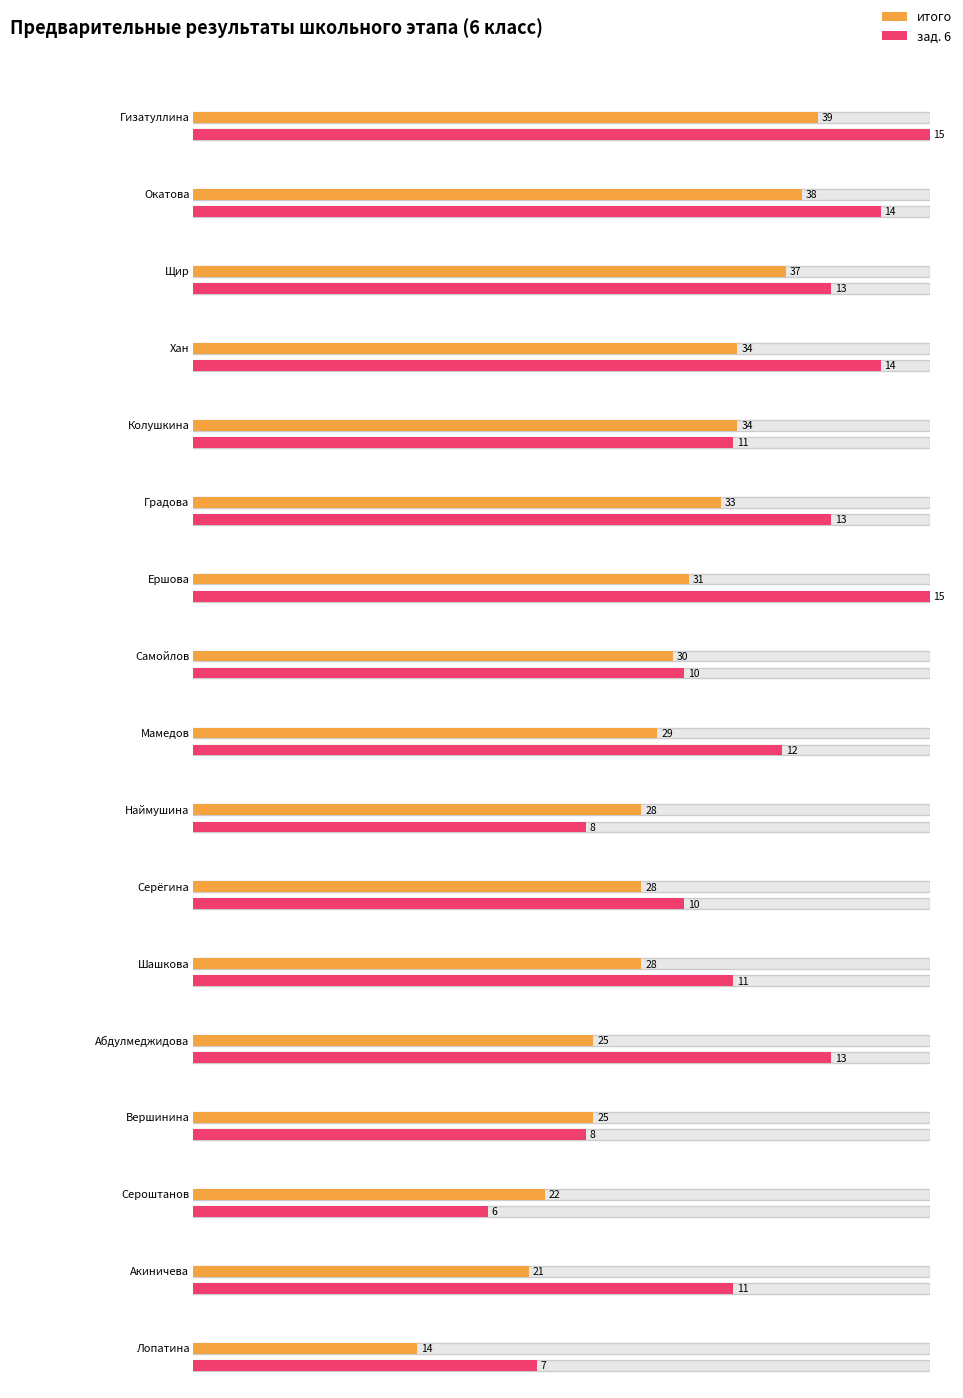

What is the minimum value shown in the chart?

6